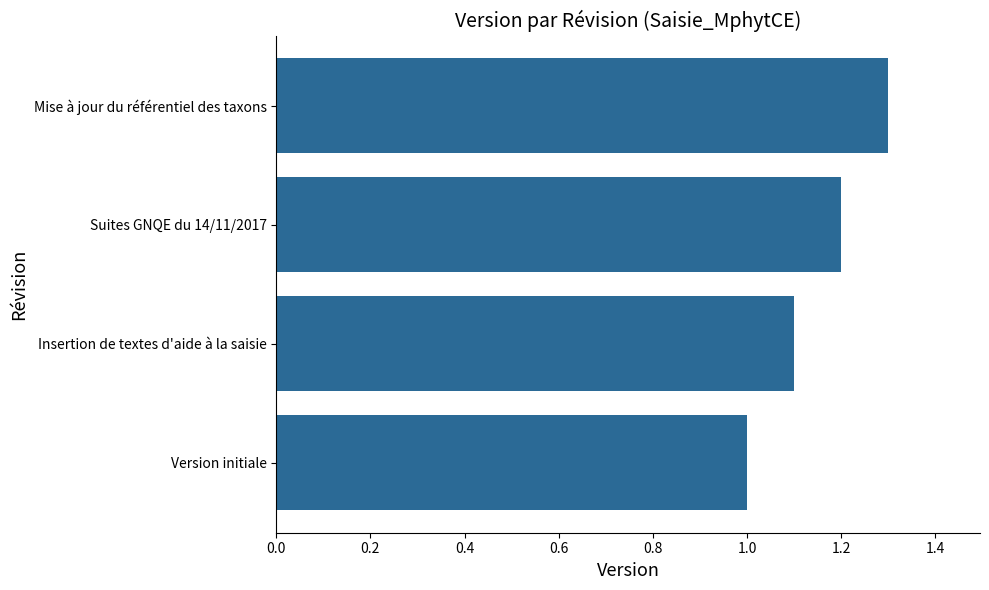

Which has a higher value, Mise à jour du référentiel des taxons or Version initiale?

Mise à jour du référentiel des taxons